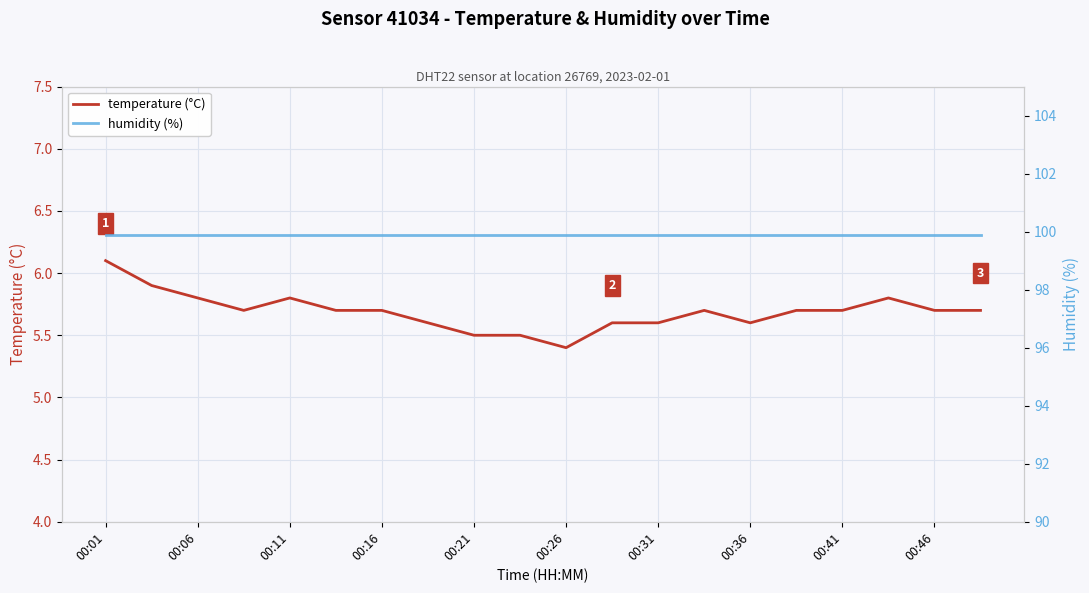

How many categories are shown in the chart?

20